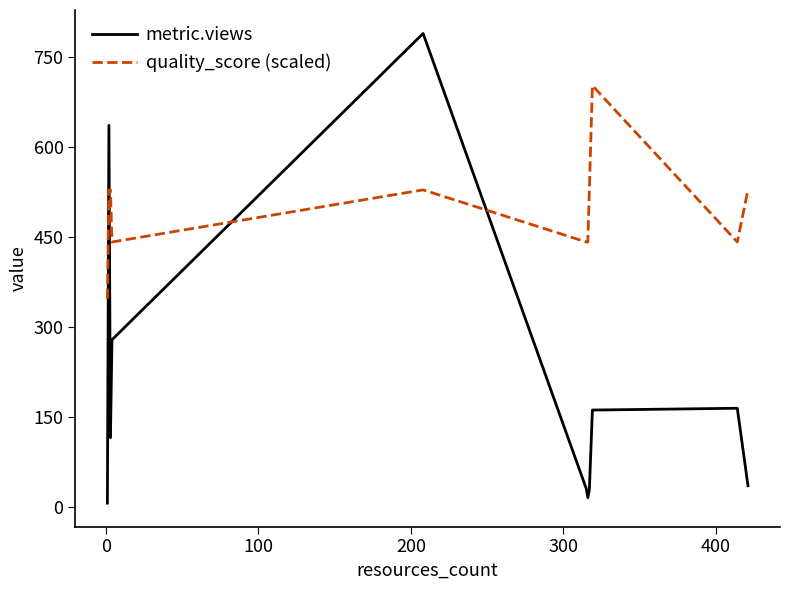

Rank the series by their average value, from lowest to highest.

metric.views, quality_score (scaled)